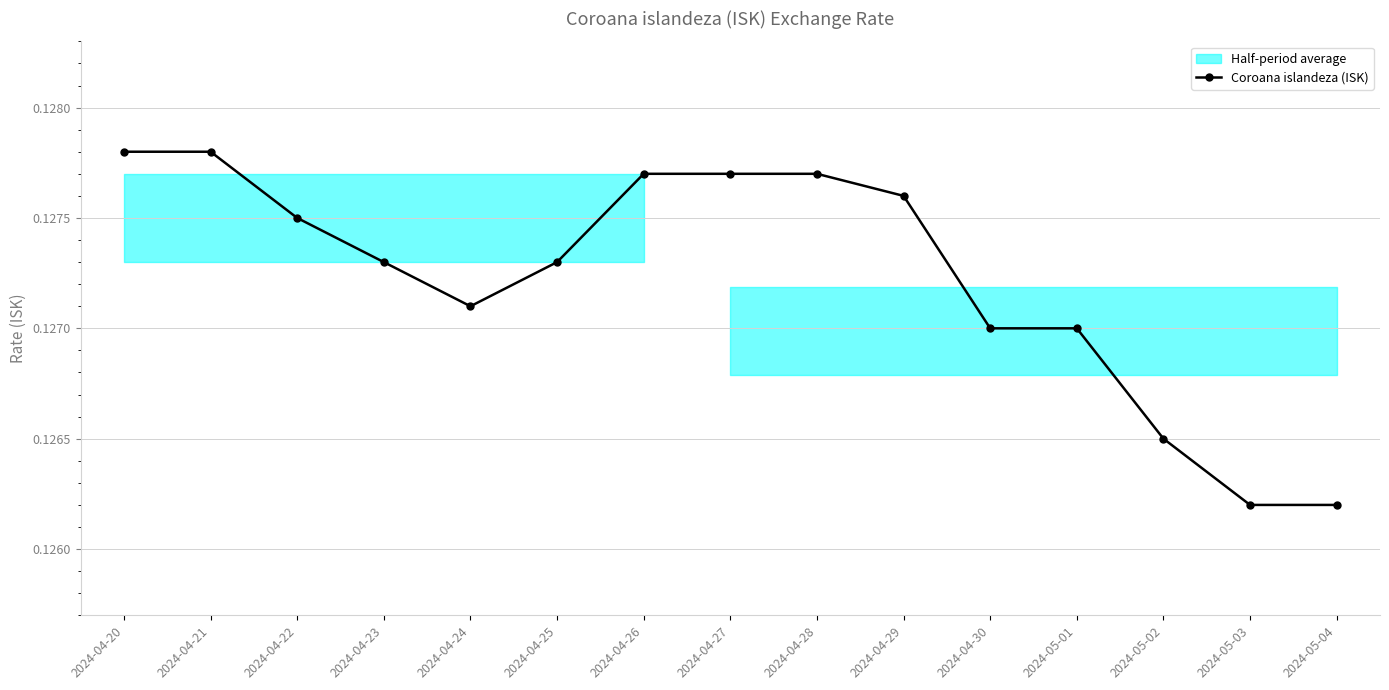

What is the label of the 15th point from the left?

2024-05-04